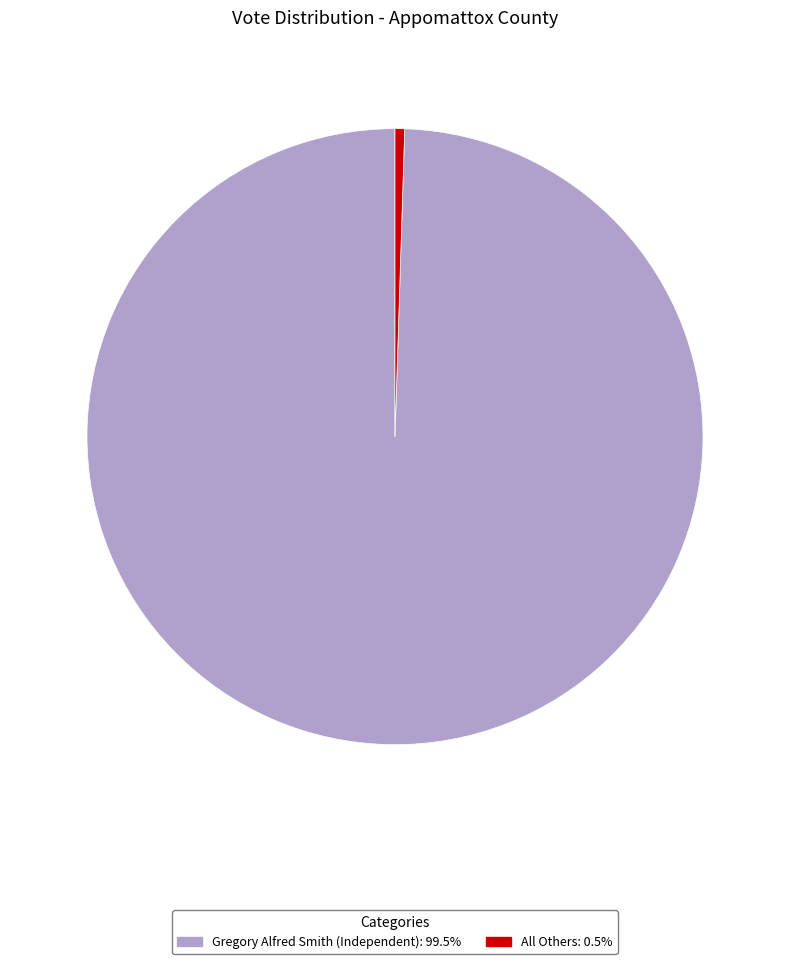

Is the sum of All Others and Gregory Alfred Smith (Independent) greater than half?

Yes